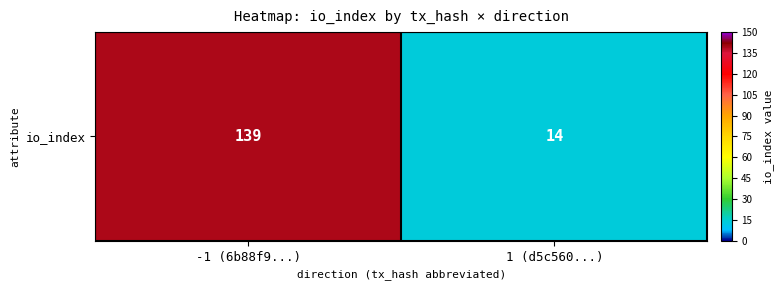

What is the average value?

76